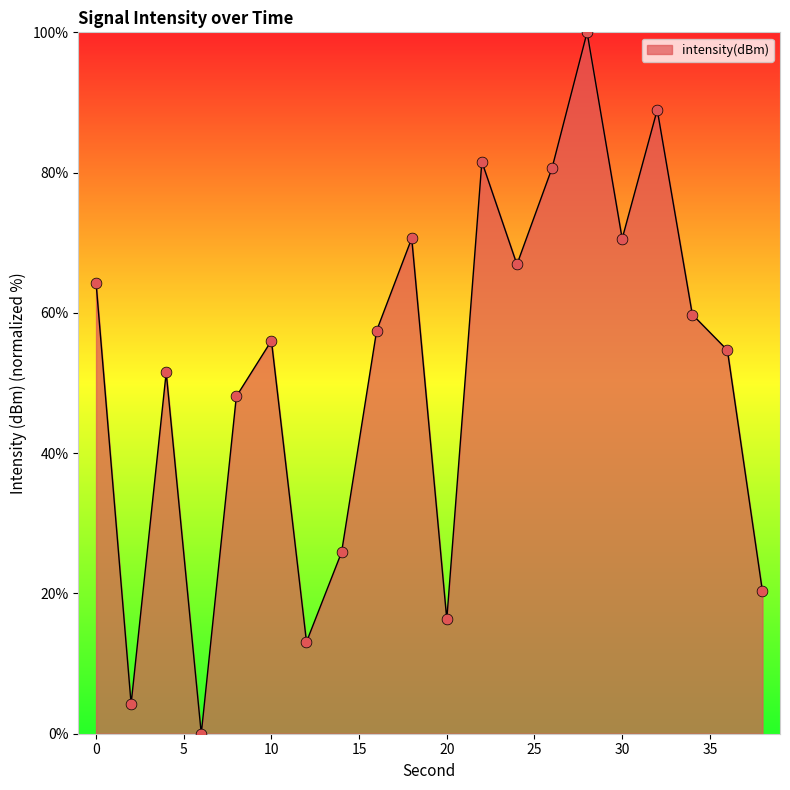

What is the difference between the maximum and minimum values?

100.0